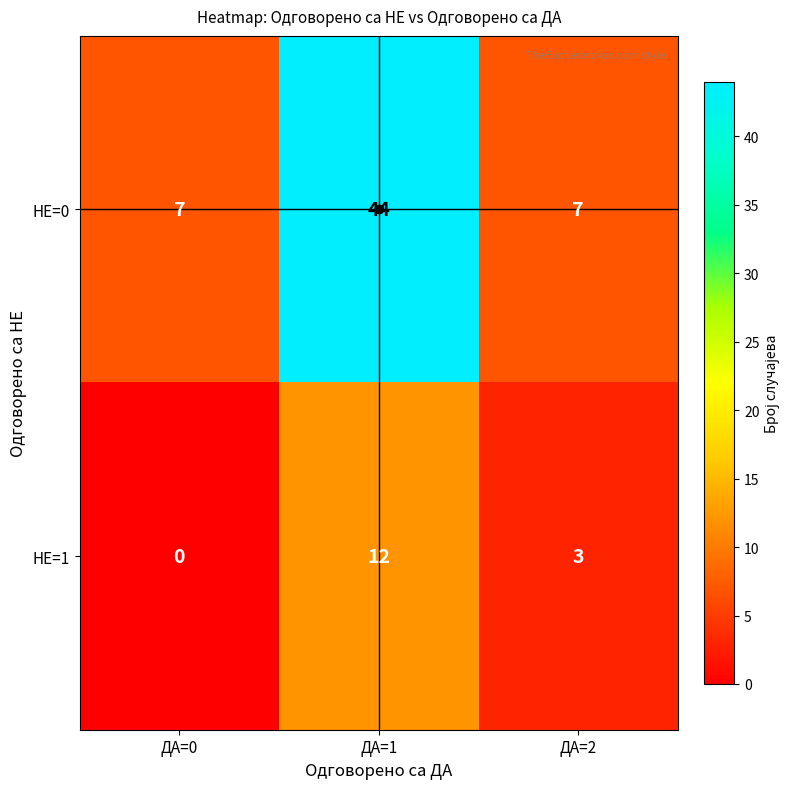

Where is НЕ=1 nearest to the value 6?

ДА=2